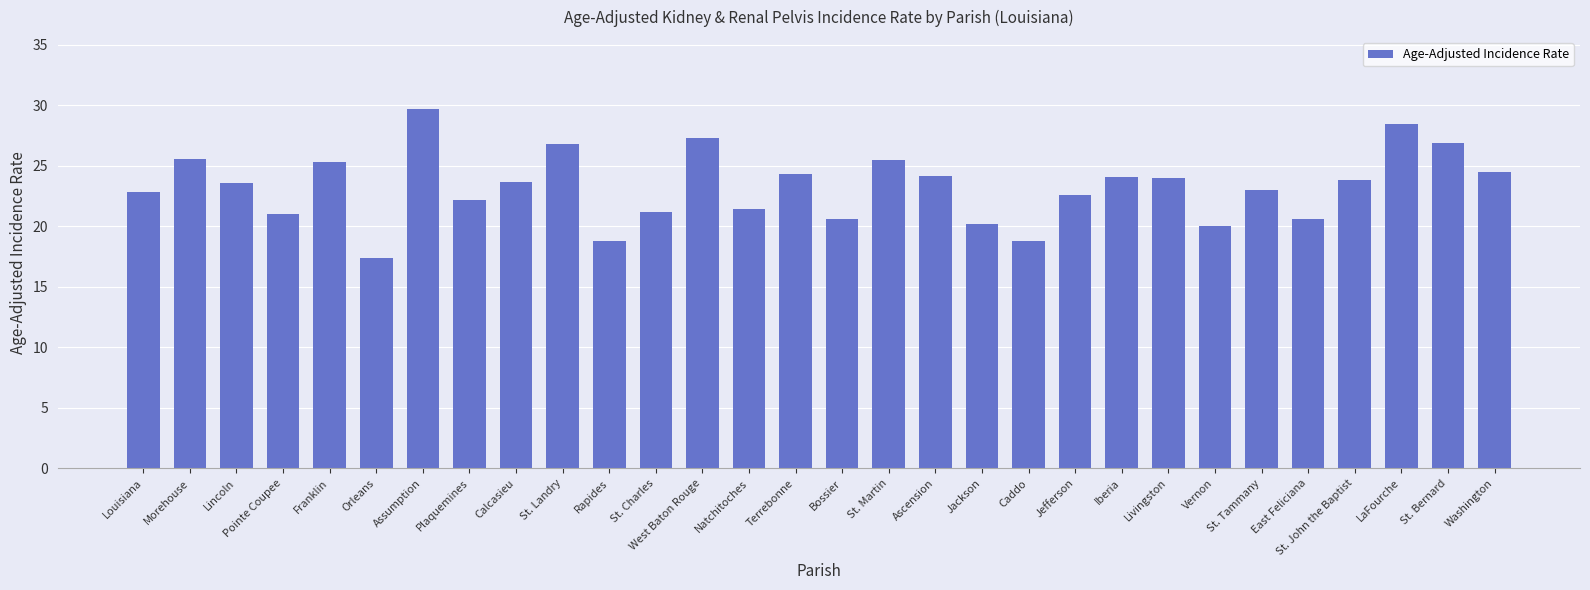

What is the label of the 2nd bar from the left?

Morehouse